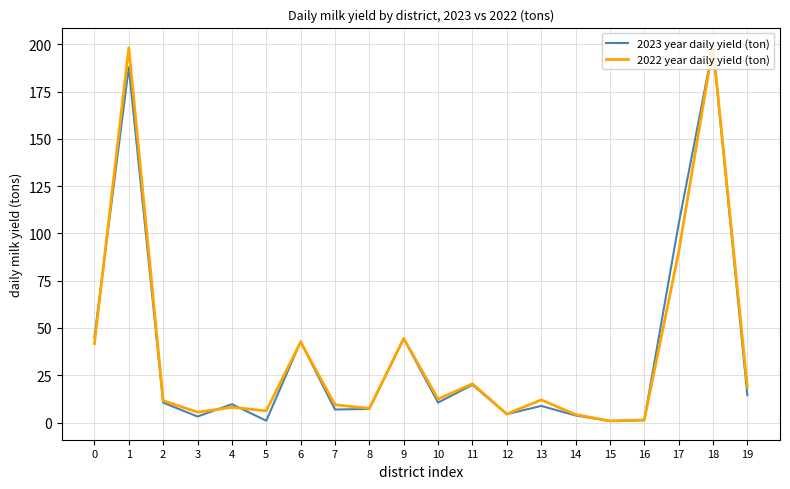

Where is the first local maximum for 2023 year daily yield (ton)?

1